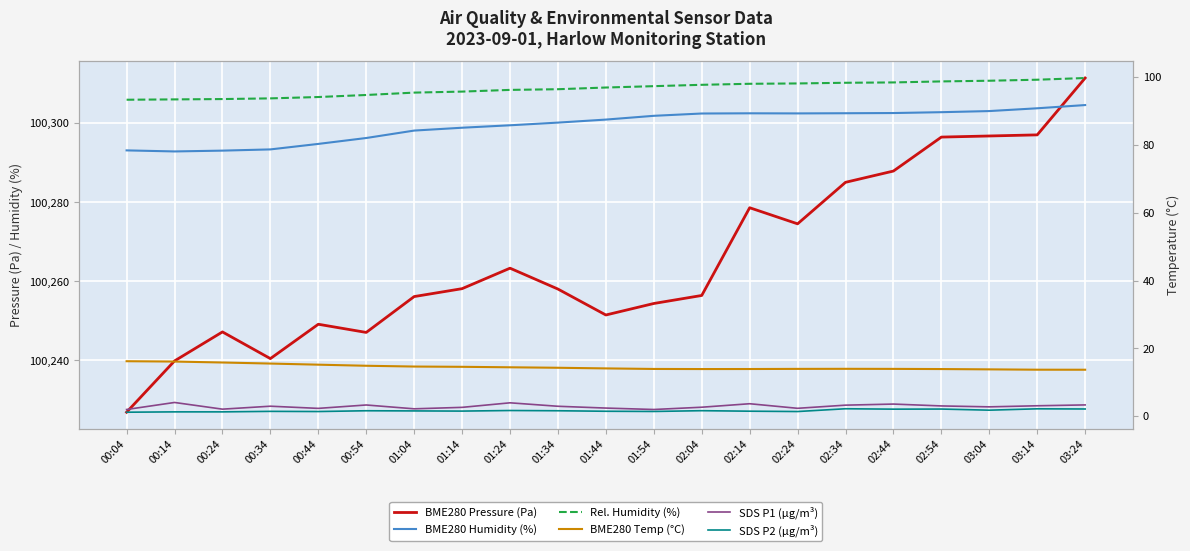

What is the sum of all SDS P2 (µg/m³) values?

34.8